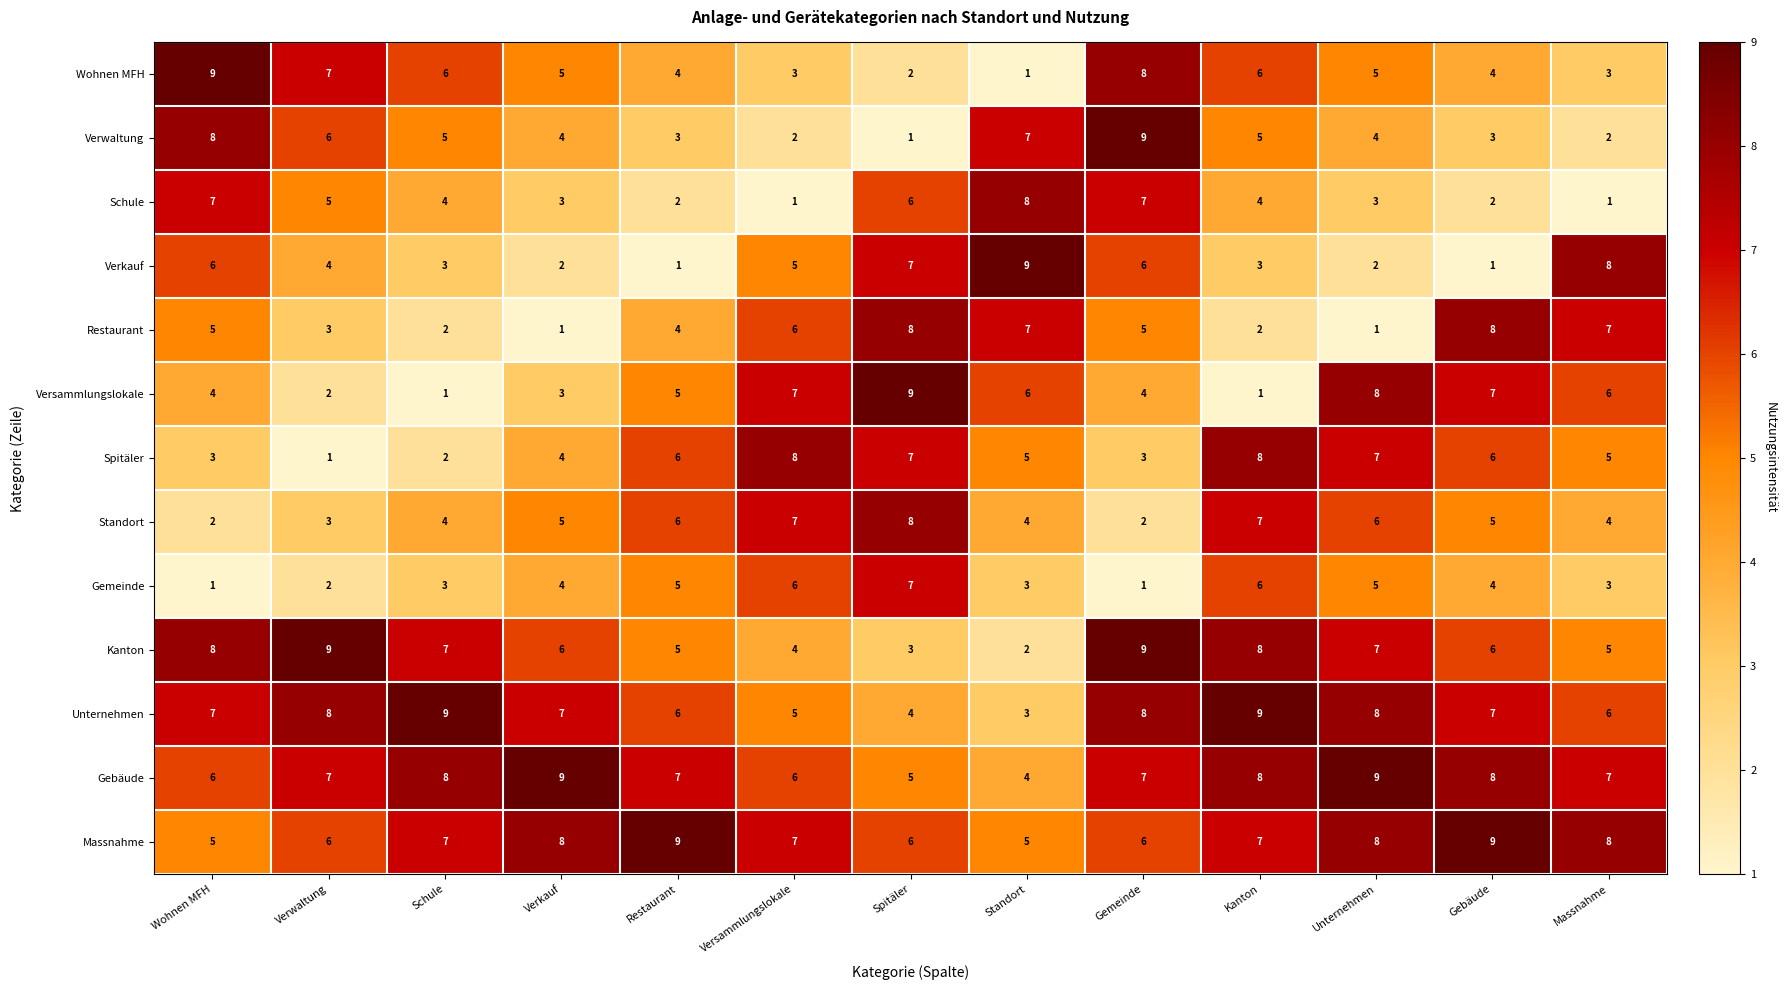

Which series changed the most between Verwaltung and Schule?

Kanton